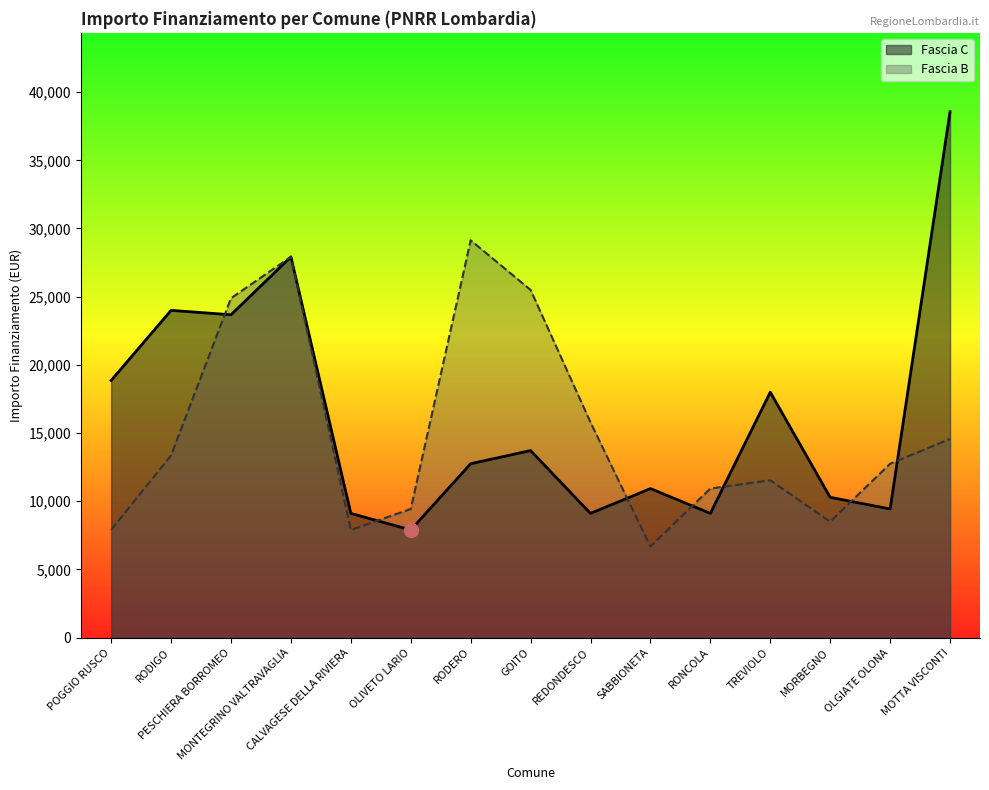

Which series has the largest total across all categories?

Fascia C